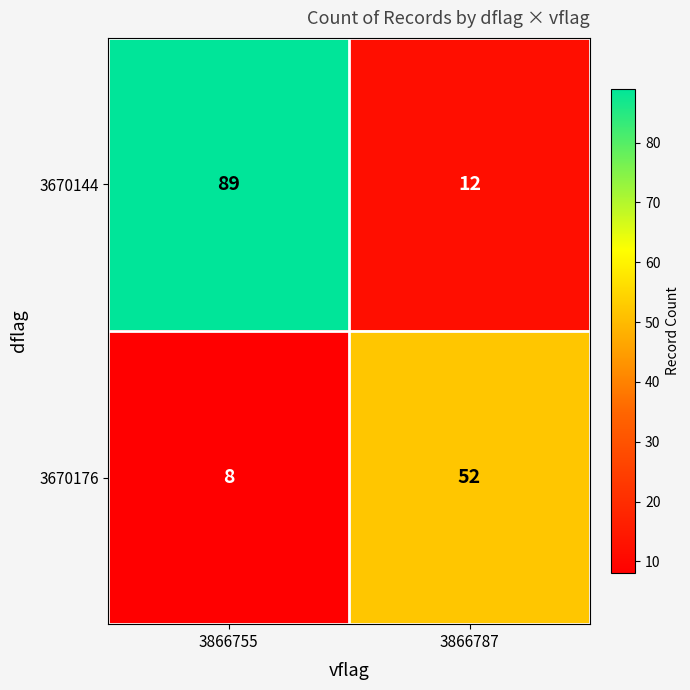

Reading left to right, list all the values displayed in this chart.

3670144: 89	12
3670176: 8	52